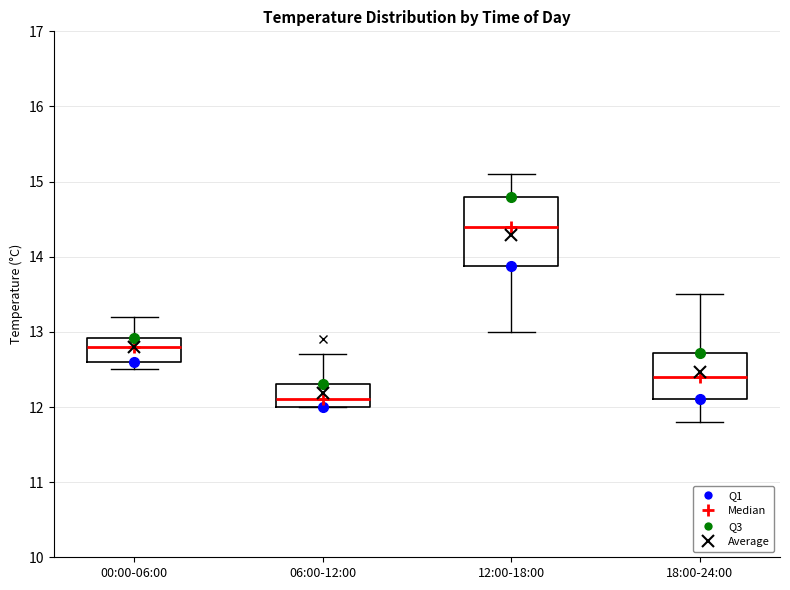

Reading left to right, read every box against the y-axis: the position of its median line, the range the box covers, and the ends of its whiskers. The values are not printed on the chart, so give them approximately, as read against the axis.

00:00-06:00: median 12.8, box 12.6 to 12.9, whiskers 12.5 to 13.2
06:00-12:00: median 12.1, box 12.0 to 12.3, whiskers 12.0 to 12.7
12:00-18:00: median 14.4, box 13.9 to 14.8, whiskers 13.0 to 15.1
18:00-24:00: median 12.4, box 12.1 to 12.7, whiskers 11.8 to 13.5